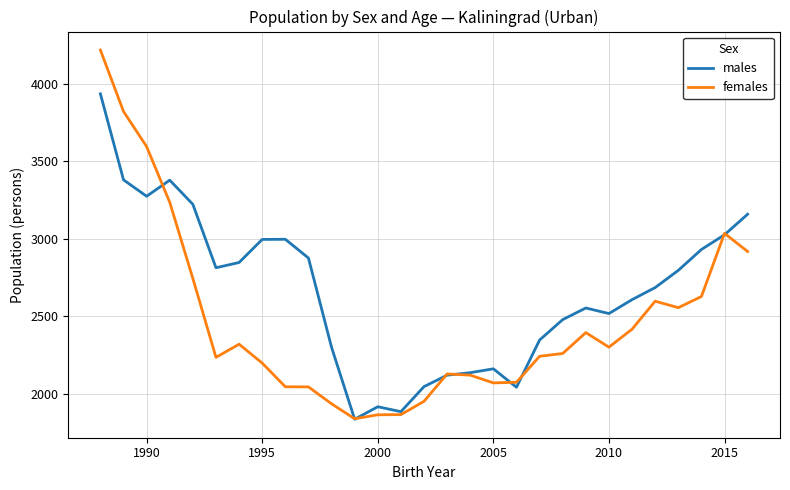

List the series in order of their peak value, highest first.

females, males